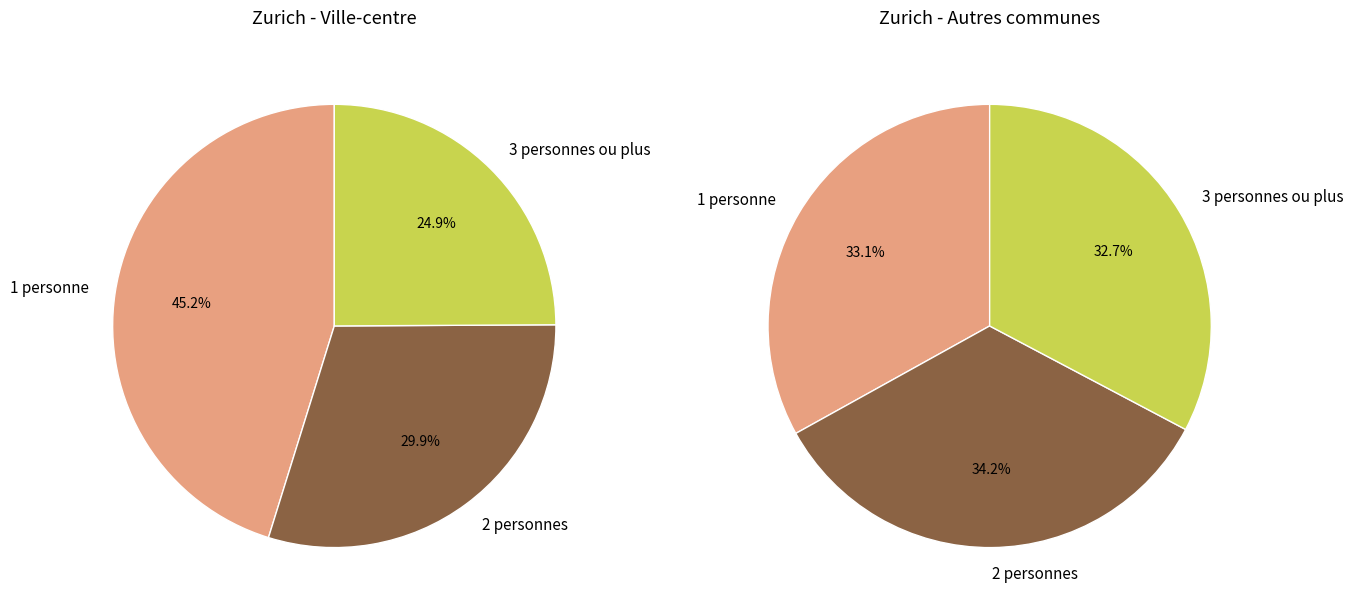

What is the largest slice in the pie chart?

1 personne